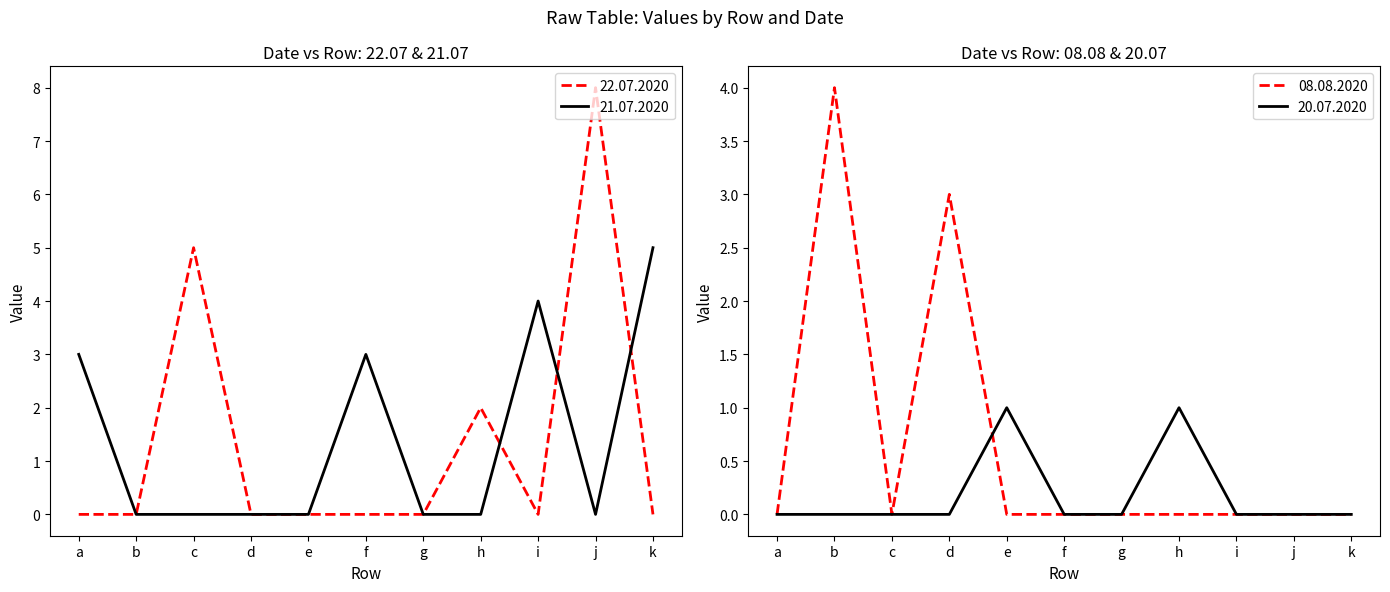

Which category has the highest value in the 22.07.2020 series?

j